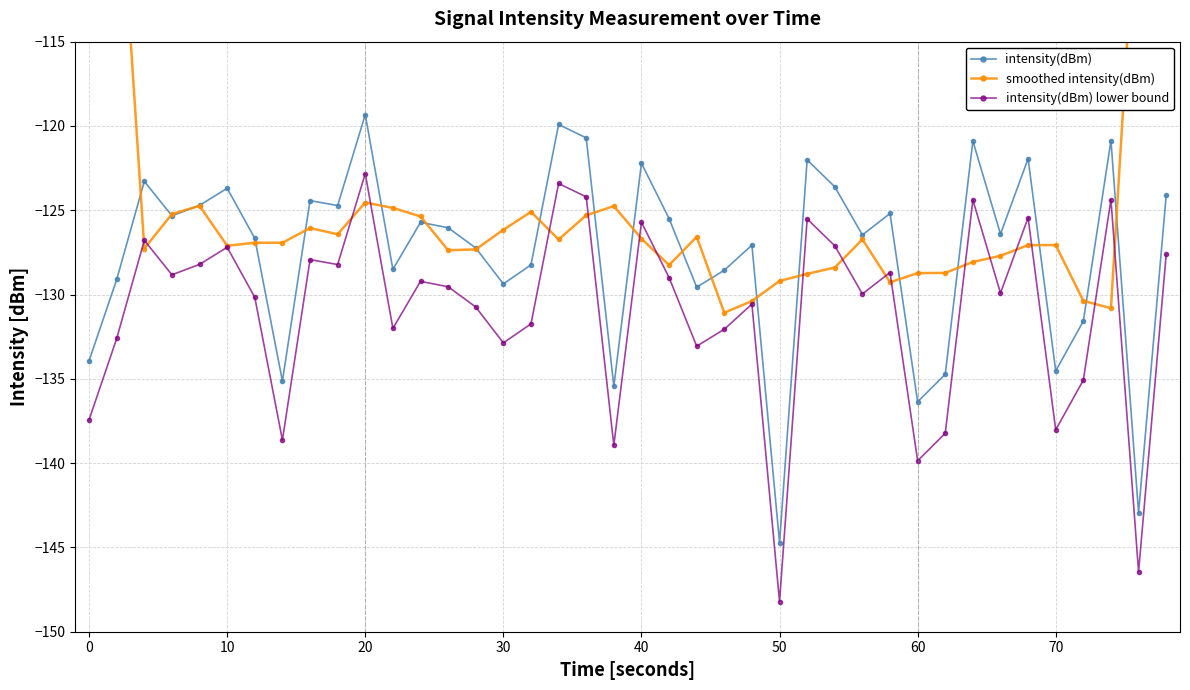

What is the maximum value for intensity(dBm) lower bound?

-122.8